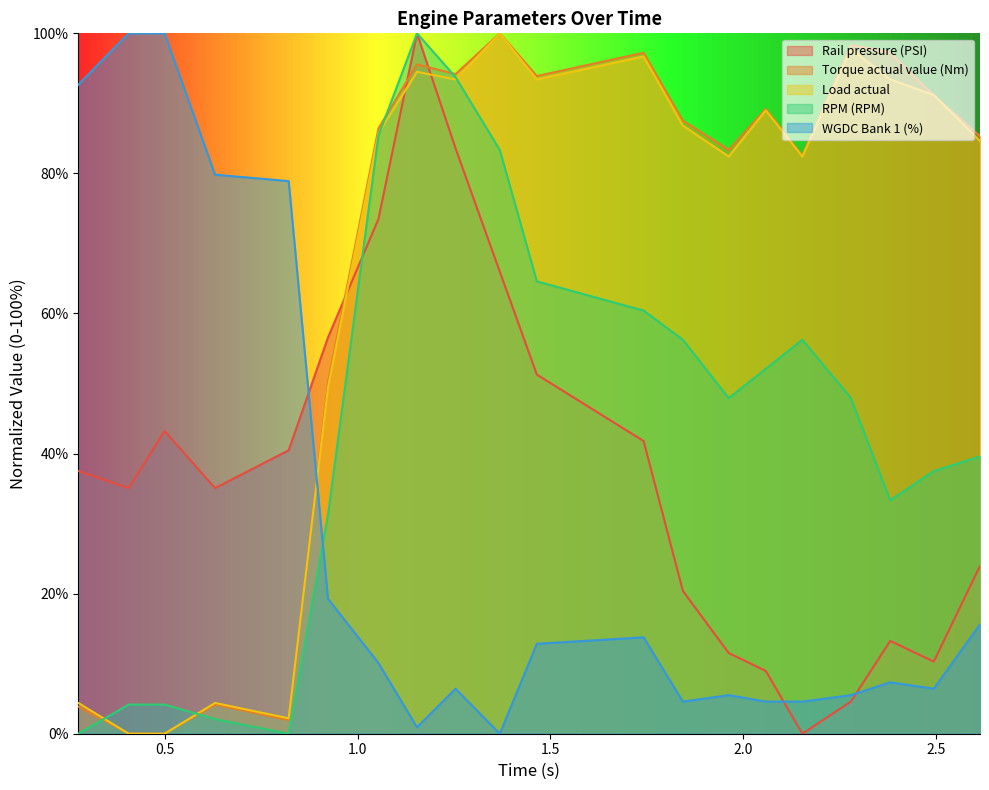

What is the sum of all WGDC Bank 1 (%) values?

568.8